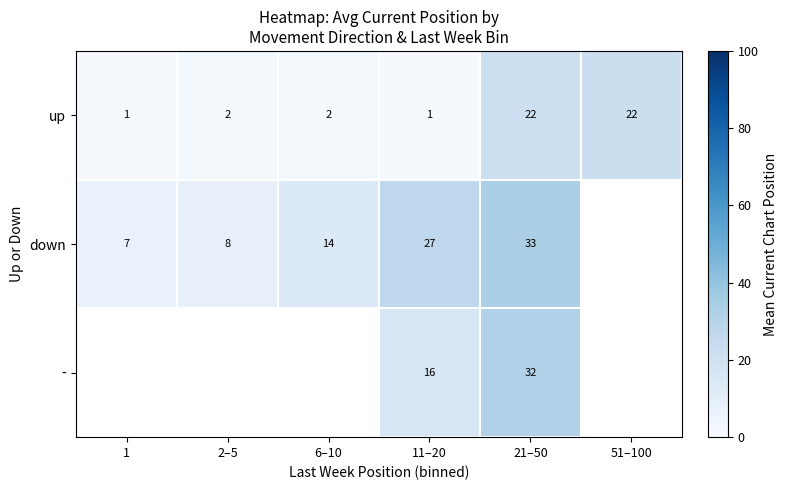

What is the difference between the second highest and second lowest values in the up series?

21